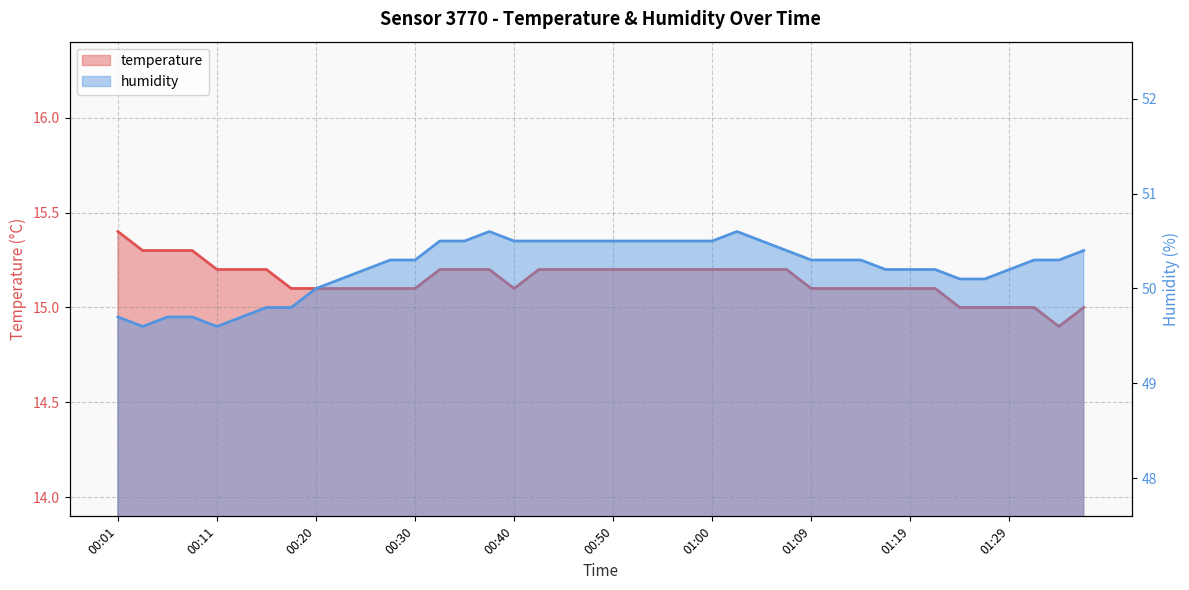

How many interior local valleys does the humidity series have?

2